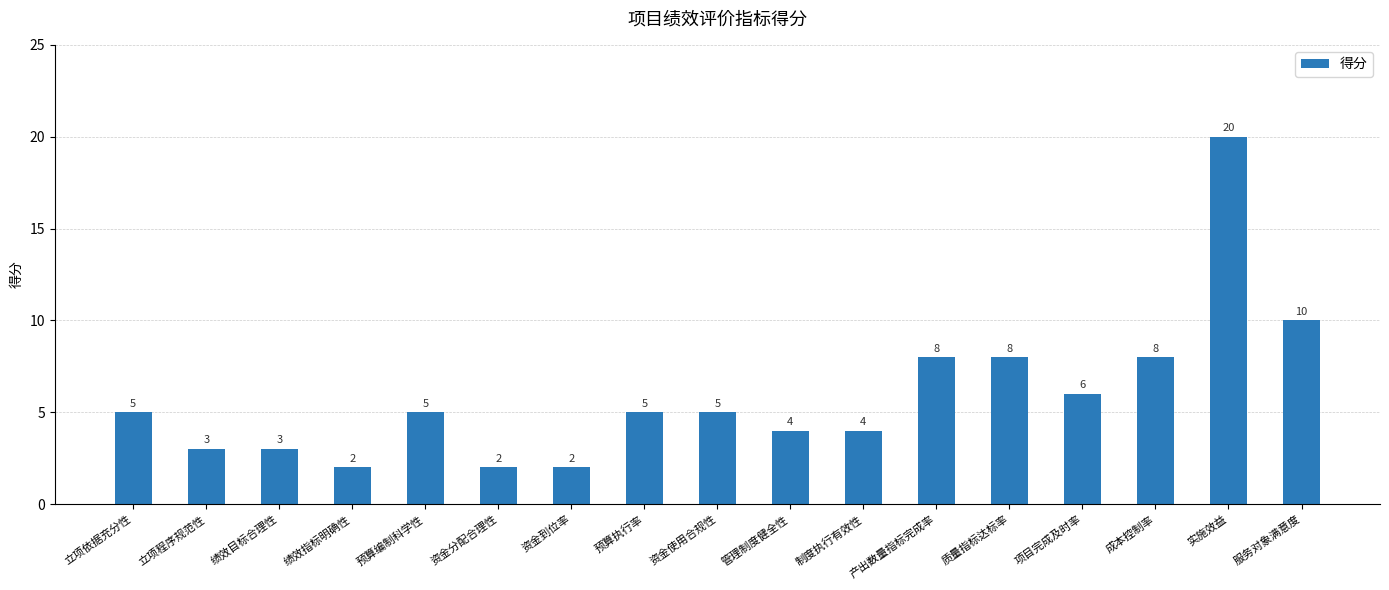

True or false: the data shows 3 at 立项程序规范性.

True